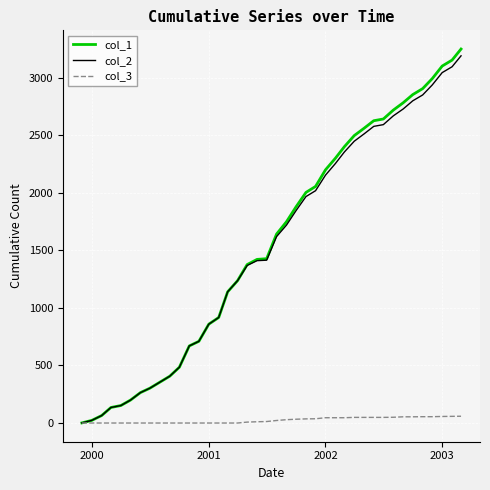

Which series has the widest spread of values?

col_1